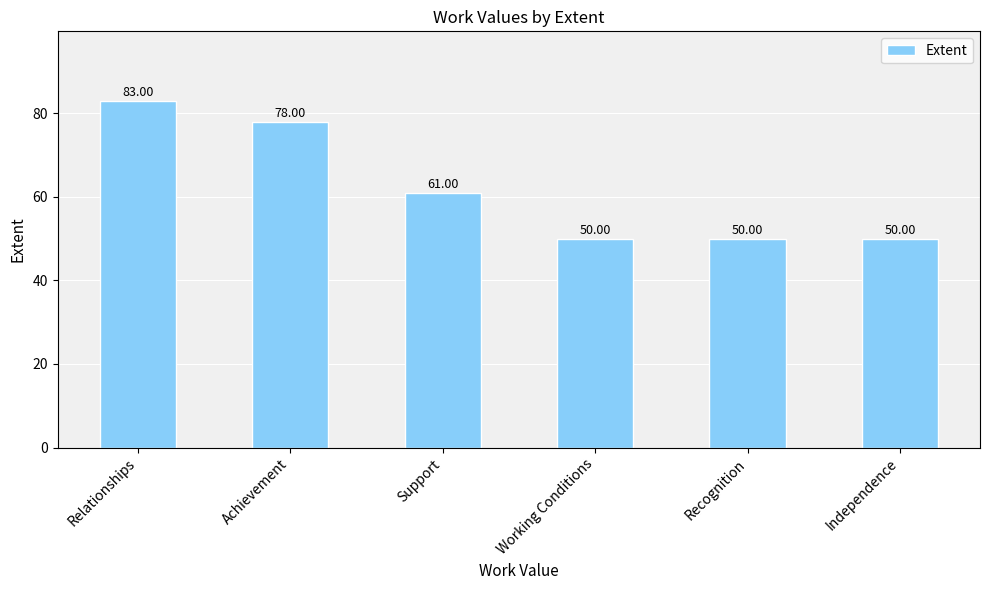

Approximately how many times larger is the value at Achievement compared to Working Conditions?

1.6